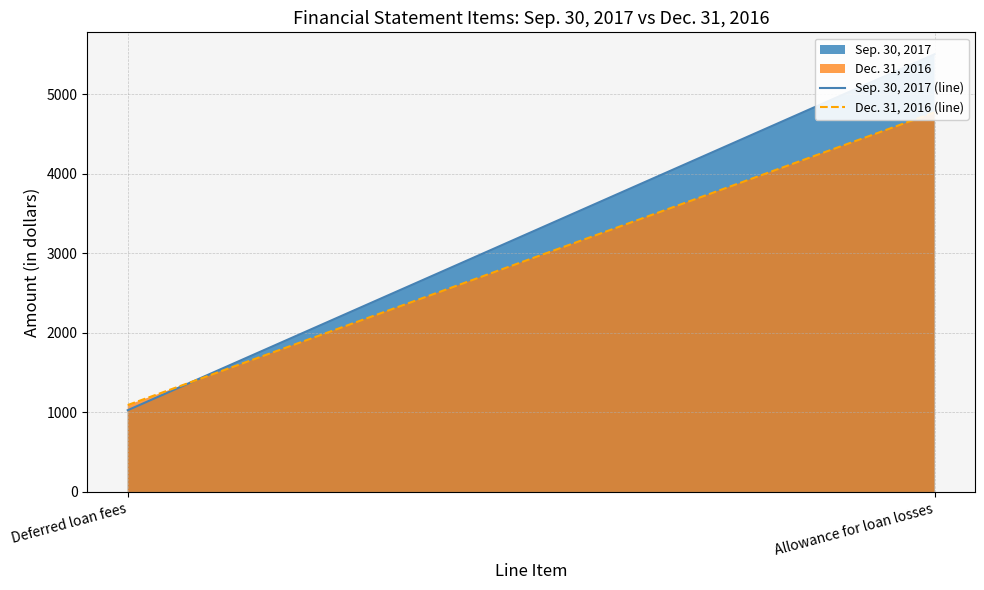

Reading left to right, list all the values displayed in this chart.

Sep. 30, 2017 (line): Deferred loan fees=1027	Allowance for loan losses=5500
Dec. 31, 2016 (line): Deferred loan fees=1092	Allowance for loan losses=4770